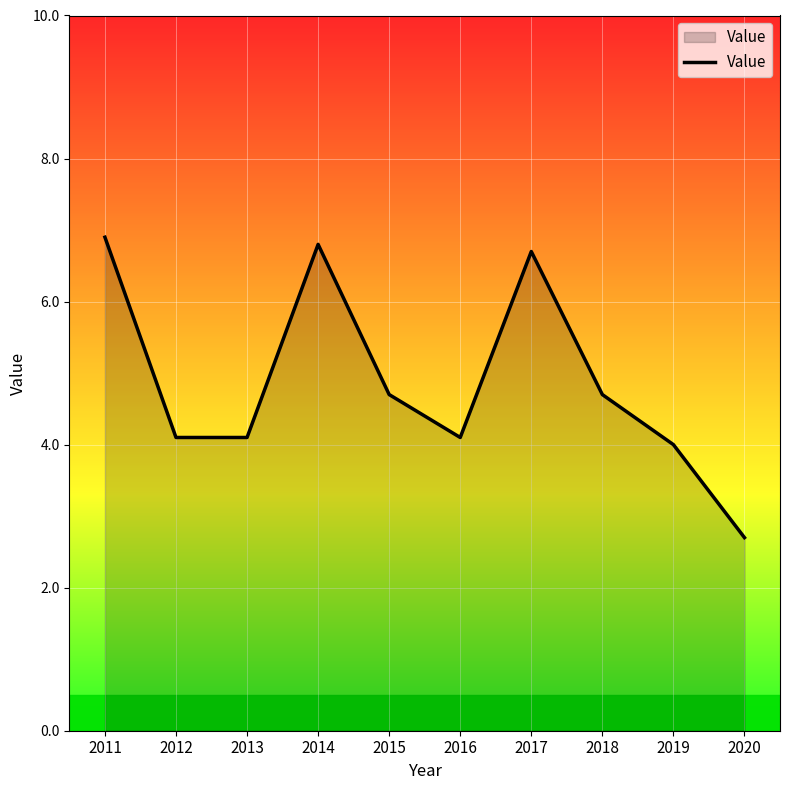

Does the chart display data point markers on the line(s)?

No